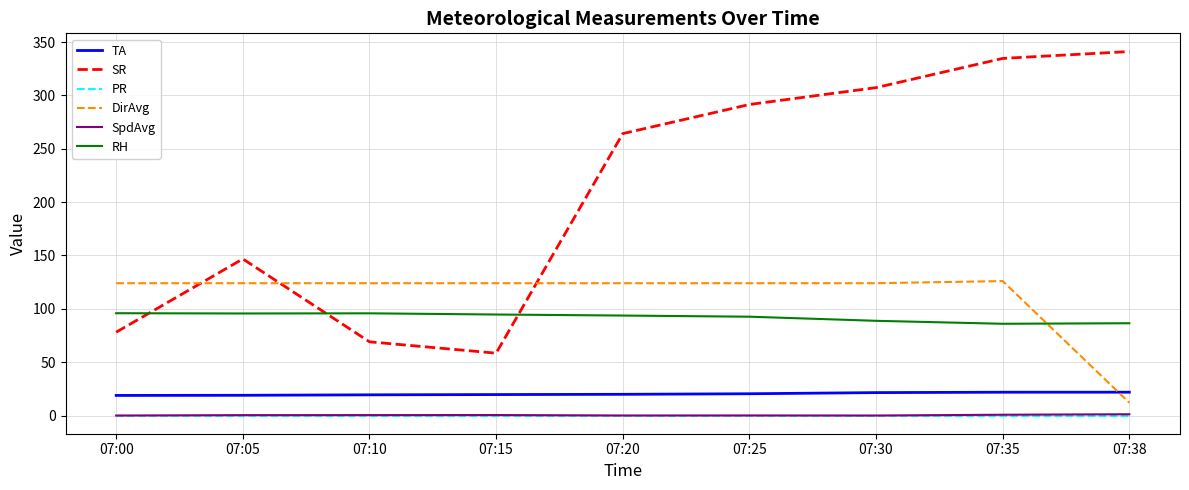

True or false: RH has a value of 26.8 at 07:15.

False